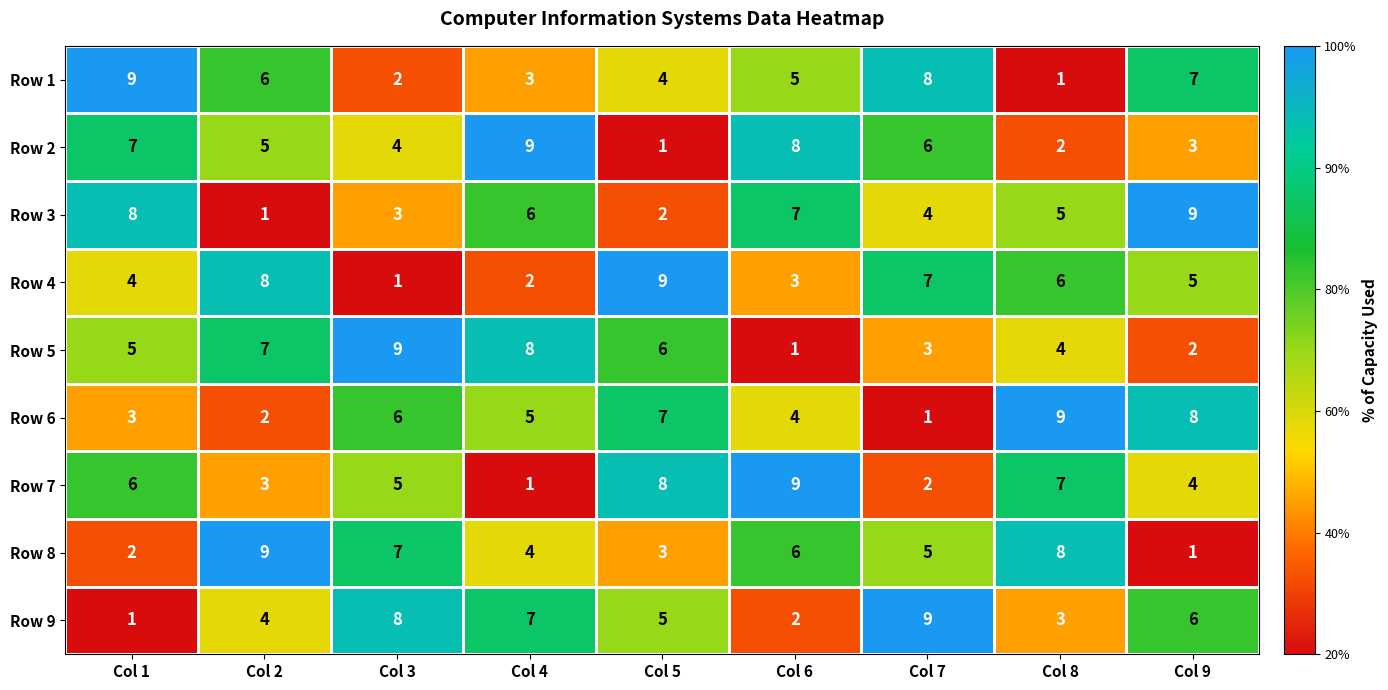

What is the minimum value shown in the chart?

1